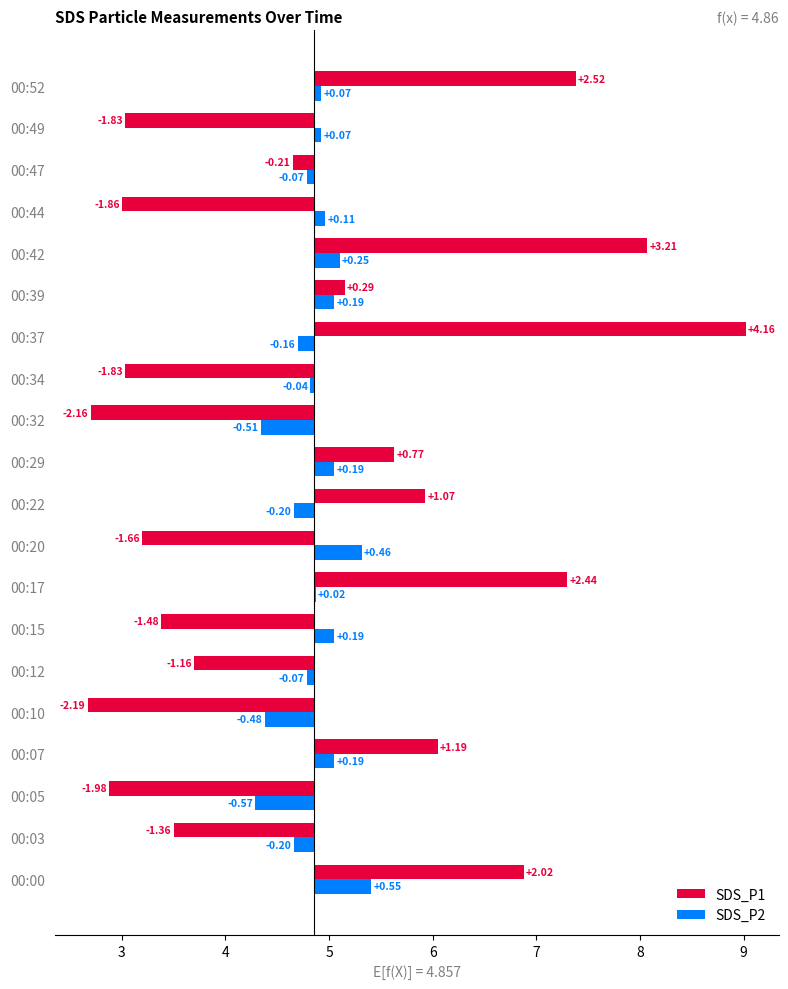

Count the number of data series in this chart.

2